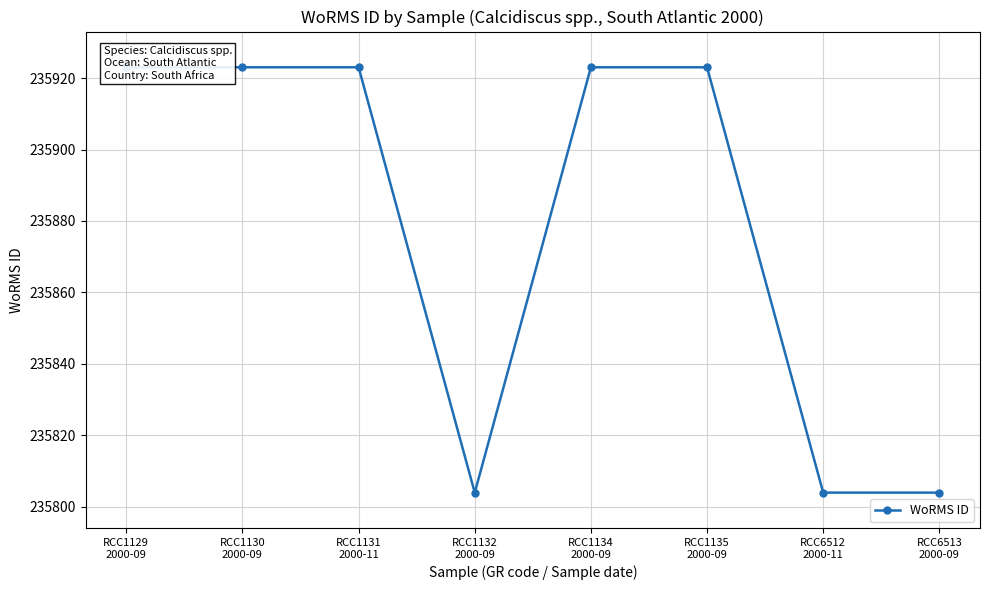

Rank the categories by value from highest to lowest.

RCC1129
2000-09, RCC1130
2000-09, RCC1131
2000-11, RCC1134
2000-09, RCC1135
2000-09, RCC1132
2000-09, RCC6512
2000-11, RCC6513
2000-09